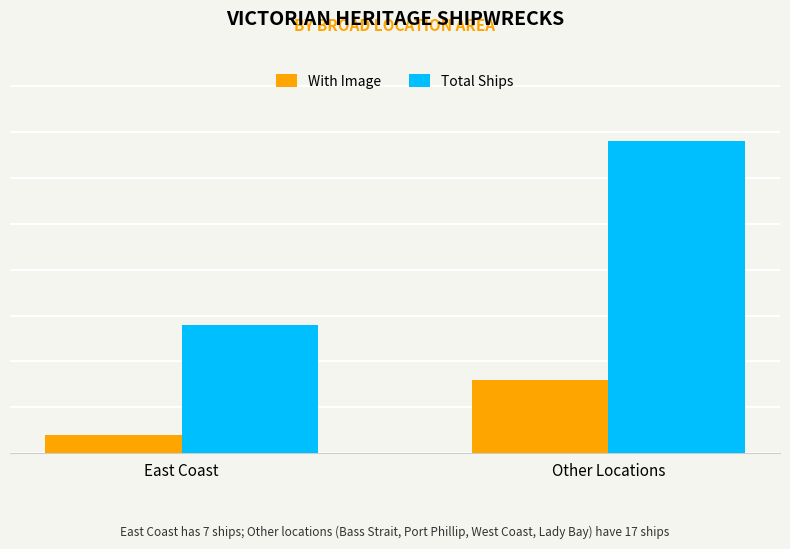

Between East Coast and Other Locations, which series saw the biggest shift?

Total Ships